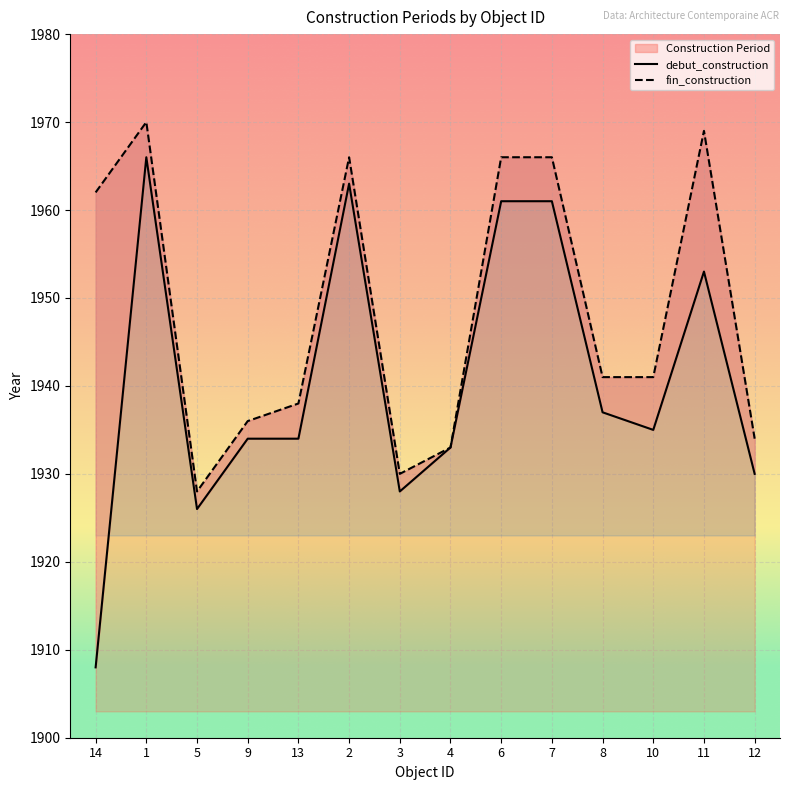

How many data points in fin_construction are less than 1941?

6